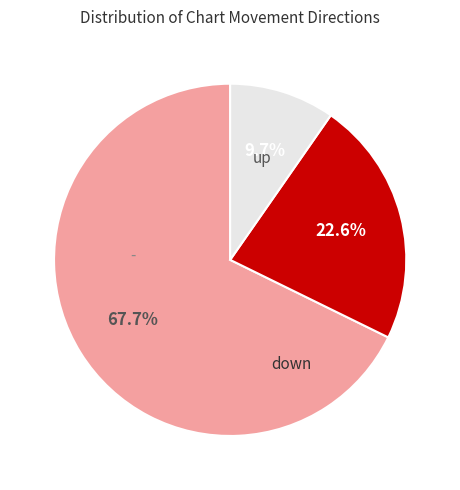

Is there a majority slice in this chart?

Yes